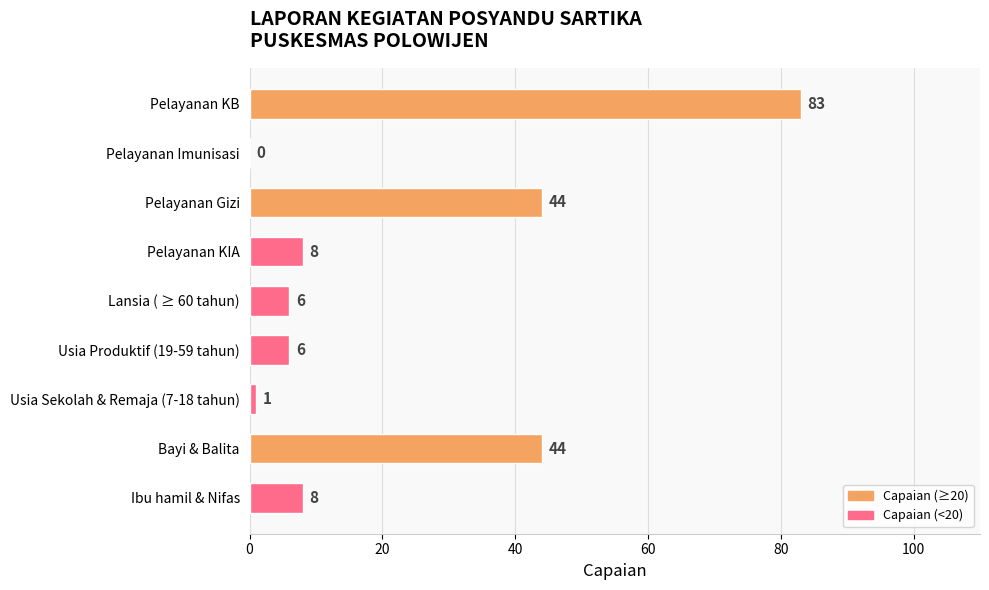

What is the change in value from Usia Produktif (19-59 tahun) to Pelayanan Imunisasi?

-6